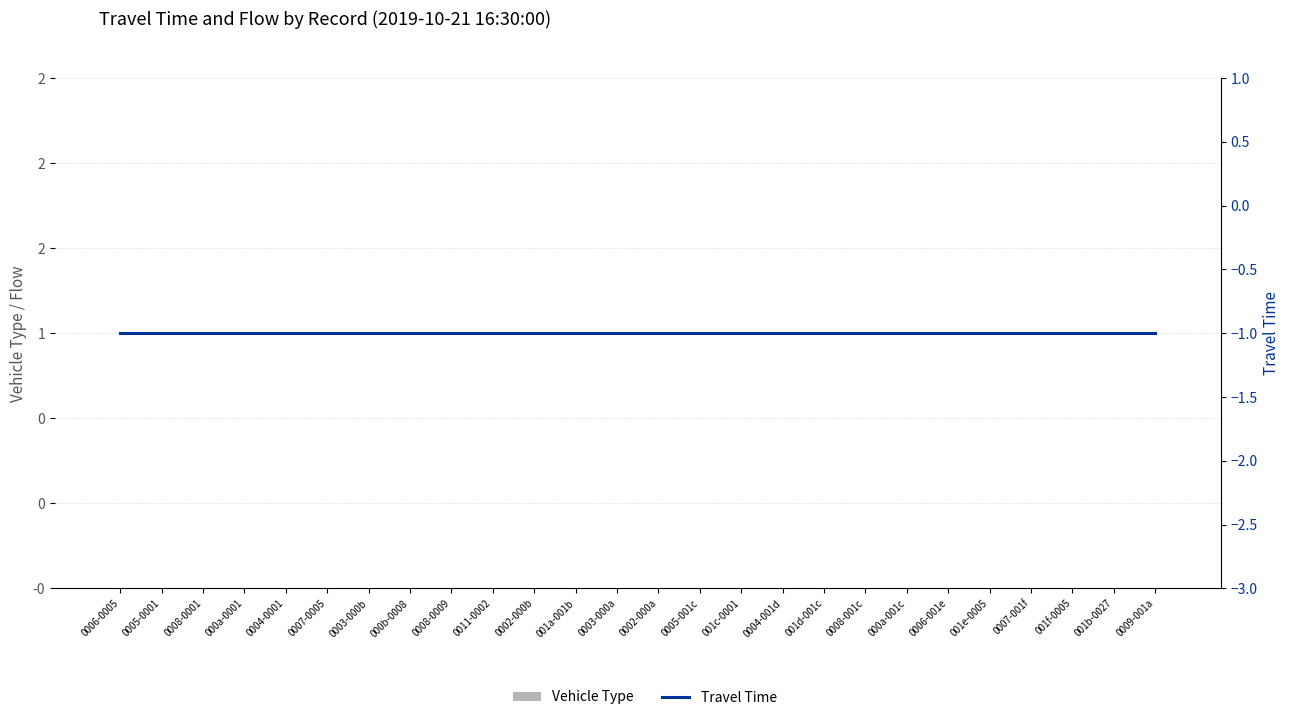

What is the total value across all series at 0006-001e?

-1